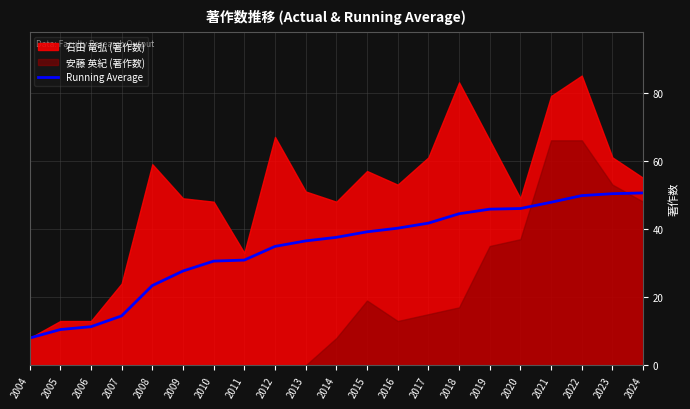

How many data points does each series have?

21